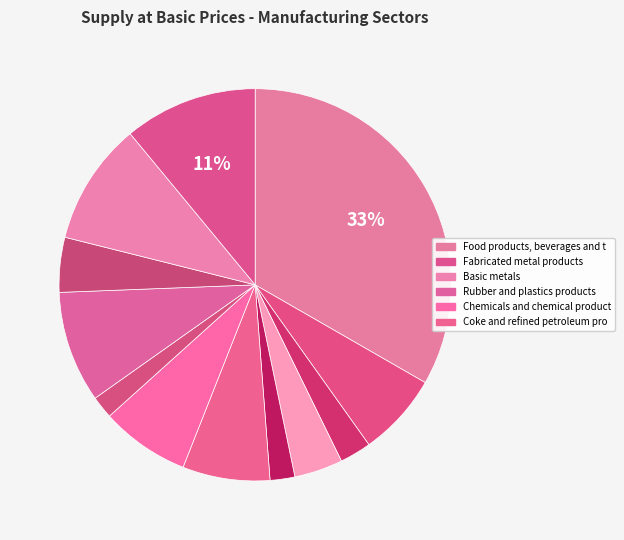

Is there a majority slice in this chart?

No